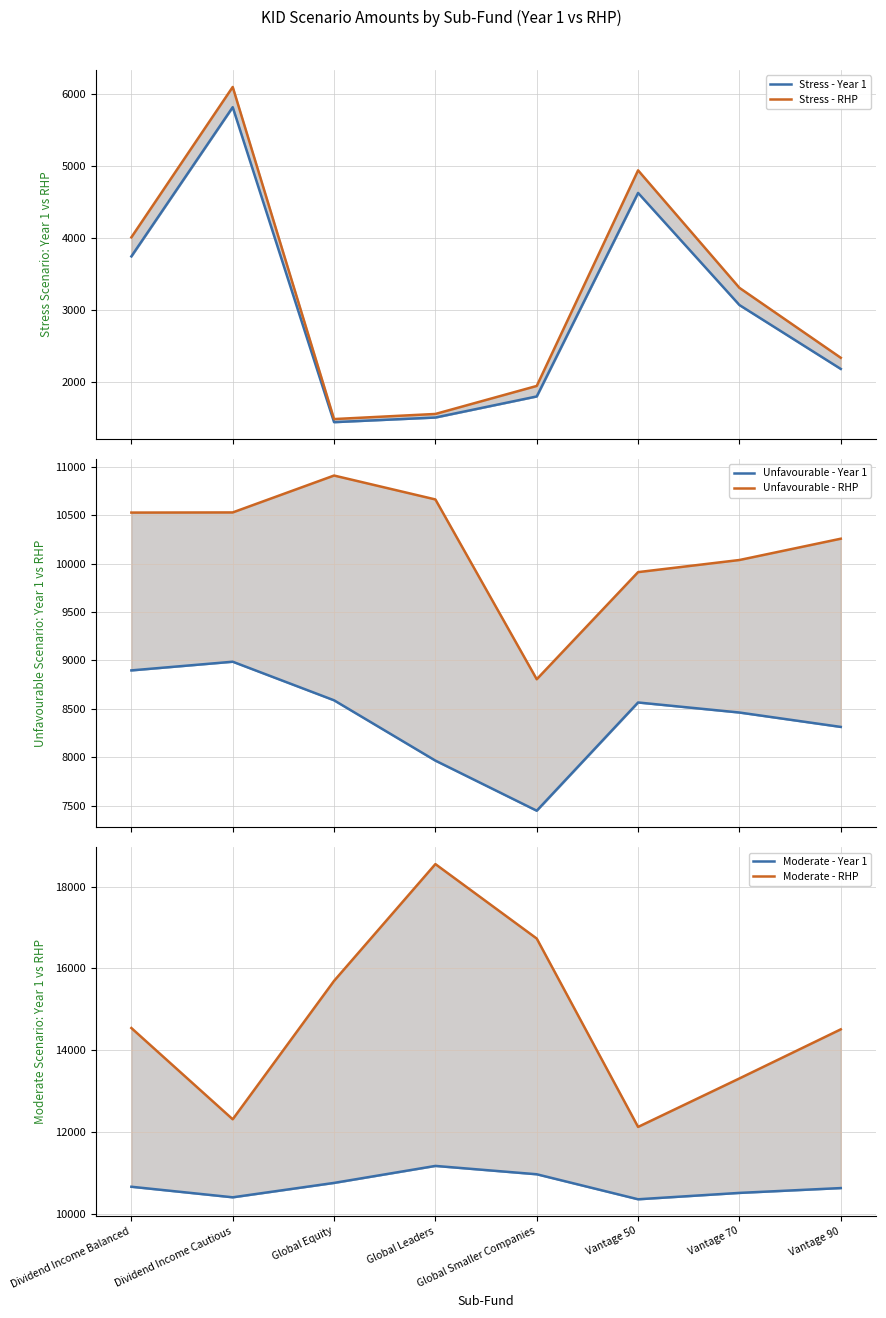

Reading left to right, extract all data points from this chart.

Stress - Year 1: Dividend Income Balanced=3743.4	Dividend Income Cautious=5813.2	Global Equity=1443.3	Global Leaders=1507.6	Global Smaller Companies=1800.1	Vantage 50=4623.6	Vantage 70=3068.2	Vantage 90=2181.7
Stress - RHP: Dividend Income Balanced=4008.1	Dividend Income Cautious=6093.7	Global Equity=1486.2	Global Leaders=1557.2	Global Smaller Companies=1945.8	Vantage 50=4937.0	Vantage 70=3306.8	Vantage 90=2336.6
Unfavourable - Year 1: Dividend Income Balanced=8897.5	Dividend Income Cautious=8987.2	Global Equity=8588.6	Global Leaders=7965.3	Global Smaller Companies=7447.7	Vantage 50=8566.0	Vantage 70=8462.3	Vantage 90=8313.5
Unfavourable - RHP: Dividend Income Balanced=10528.2	Dividend Income Cautious=10529.7	Global Equity=10910.9	Global Leaders=10664.0	Global Smaller Companies=8806.1	Vantage 50=9913.0	Vantage 70=10038.2	Vantage 90=10258.3
Moderate - Year 1: Dividend Income Balanced=10659.4	Dividend Income Cautious=10401.3	Global Equity=10753.2	Global Leaders=11168.6	Global Smaller Companies=10964.5	Vantage 50=10353.0	Vantage 70=10509.0	Vantage 90=10627.0
Moderate - RHP: Dividend Income Balanced=14540.3	Dividend Income Cautious=12308.9	Global Equity=15692.7	Global Leaders=18548.3	Global Smaller Companies=16727.8	Vantage 50=12121.9	Vantage 70=13307.7	Vantage 90=14507.9